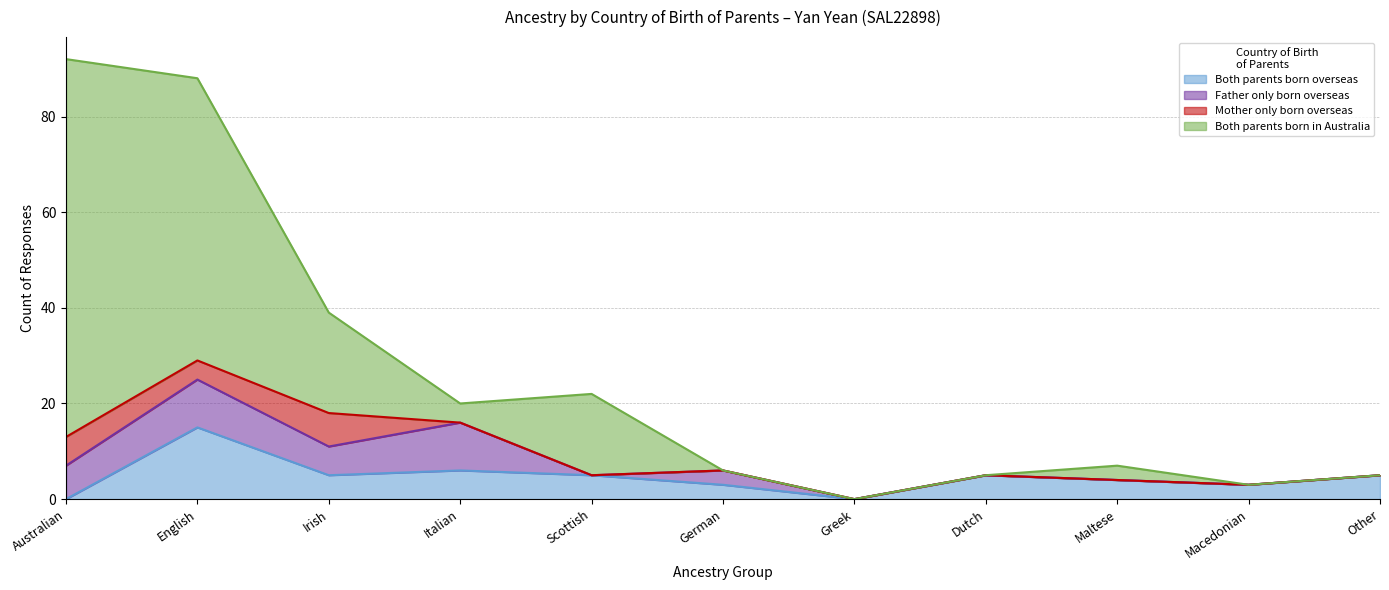

Which category has the highest value in the Both parents born overseas series?

English